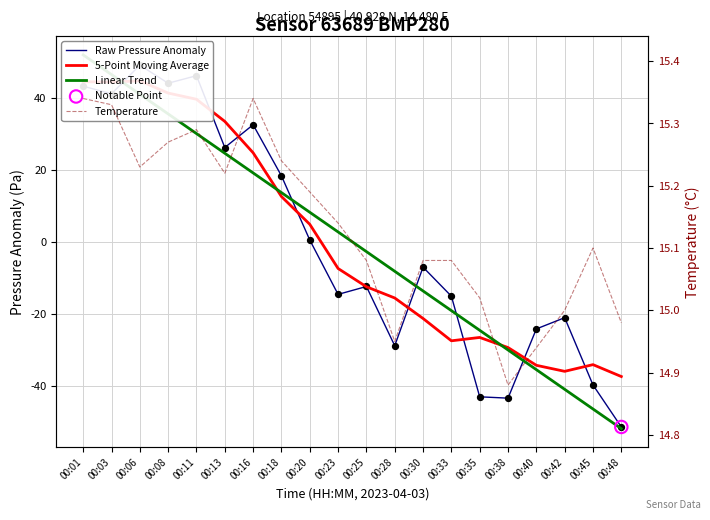

At which category is the sum across all series the highest?

00:01